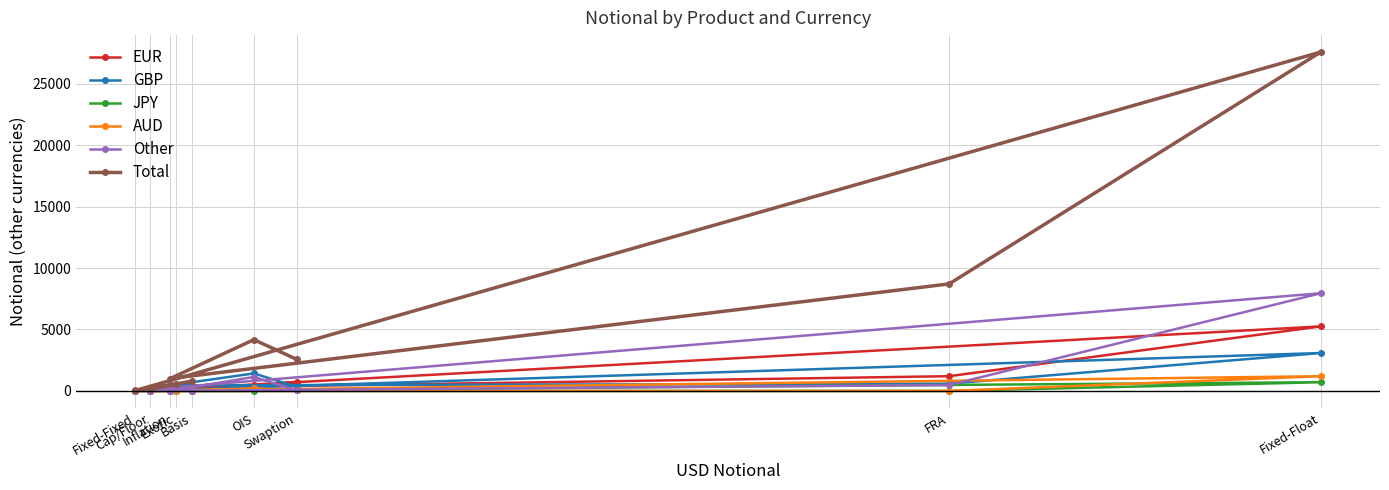

Which category has the highest value in the JPY series?

Fixed-Float